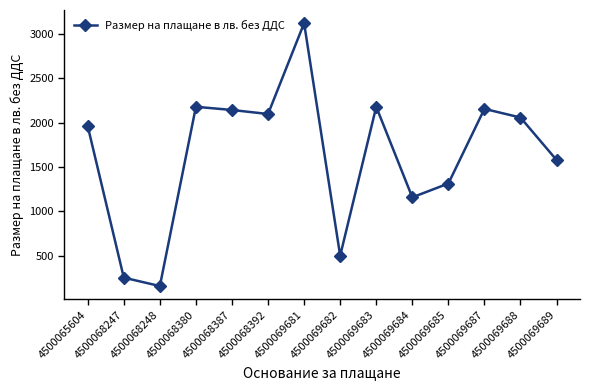

At which category does the chart reach its peak across all series?

4500069681